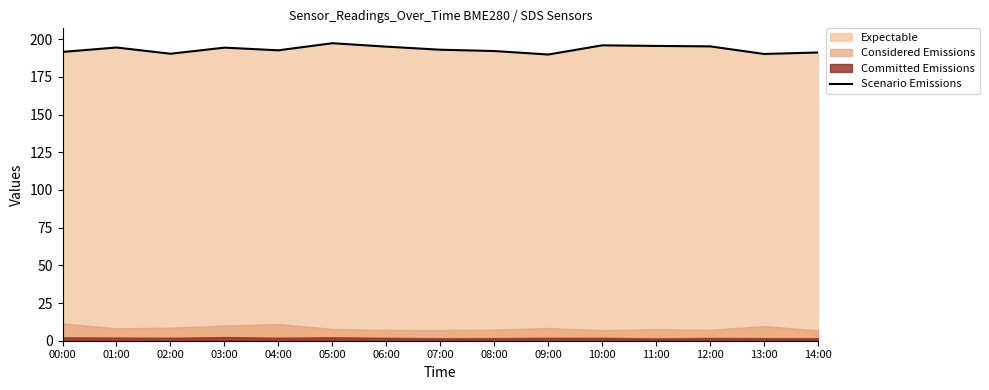

List the labels in order of value, smallest first.

09:00, 13:00, 02:00, 14:00, 00:00, 08:00, 04:00, 07:00, 03:00, 01:00, 06:00, 12:00, 11:00, 10:00, 05:00